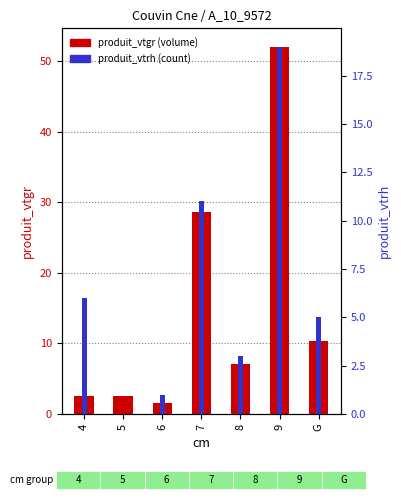

How many series are shown in this chart?

2